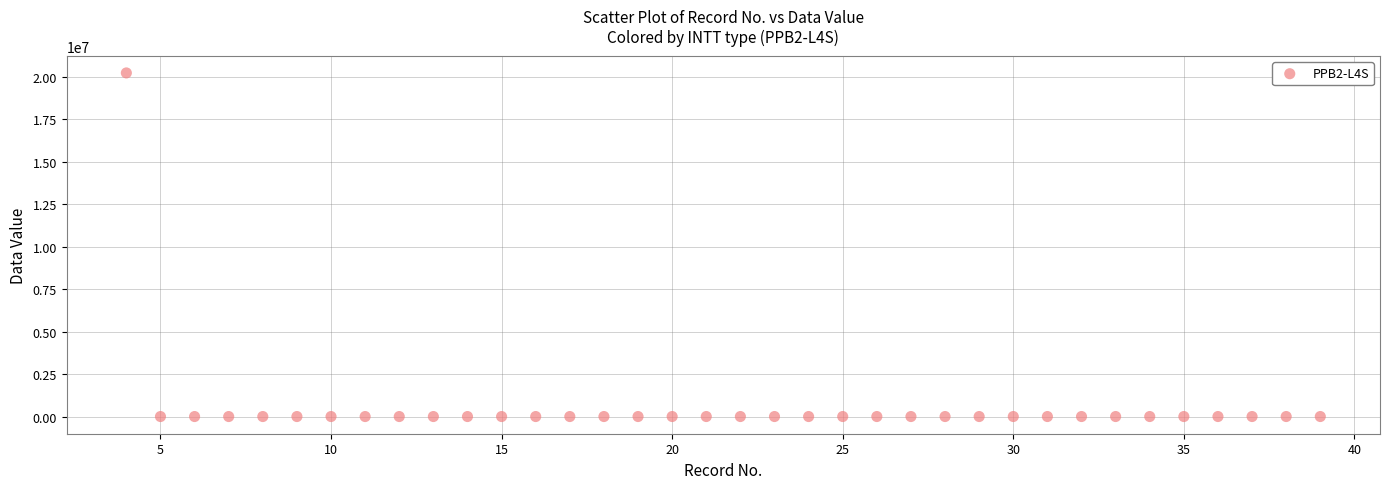

What is the range of X values (max minus min)?

35